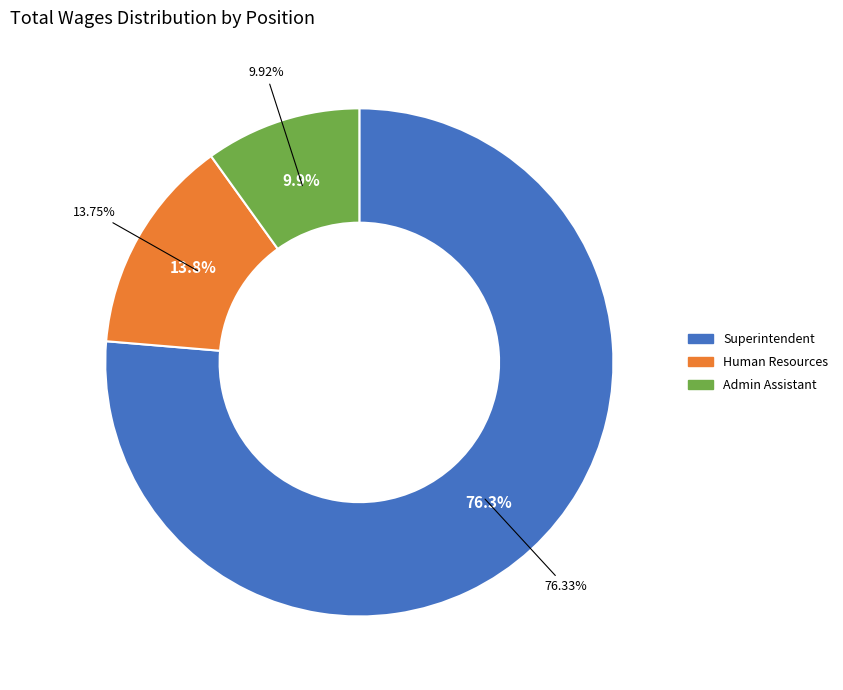

To the nearest percent, what is the difference between the Admin Assistant and Superintendent slice percentages?

66%